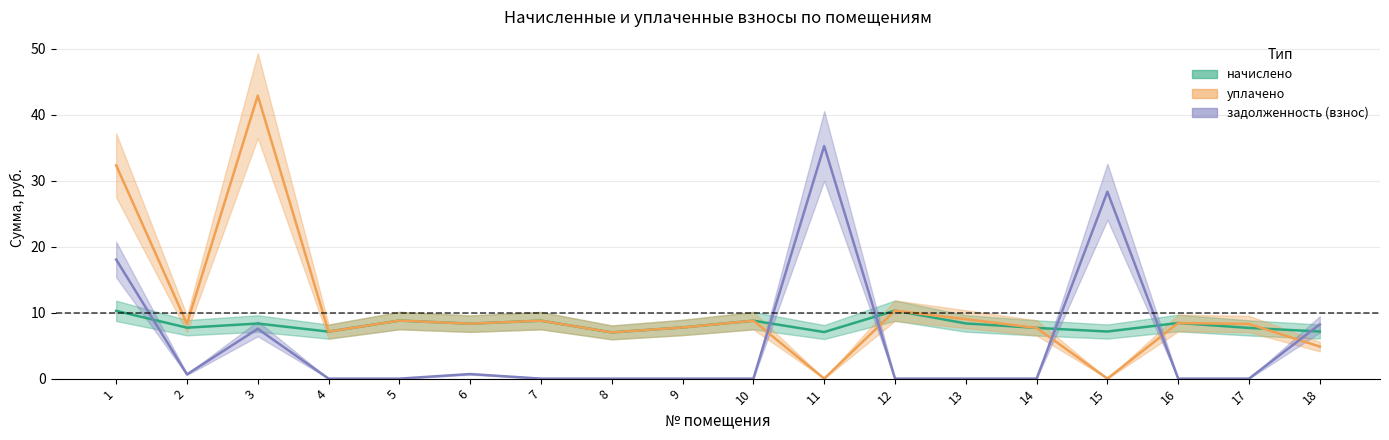

True or false: уплачено and задолженность_взнос intersect in this chart.

True